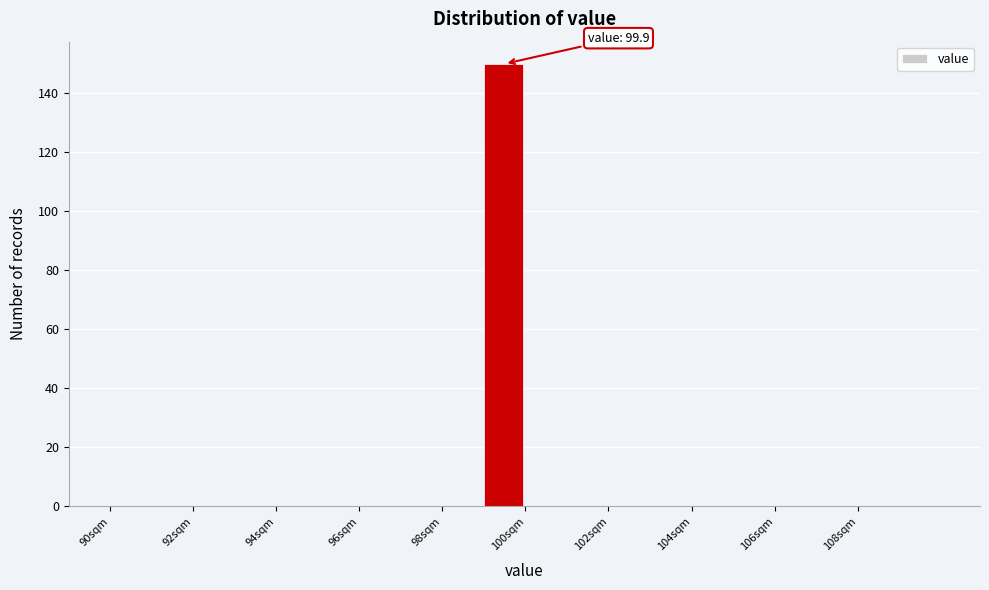

Which range on the x-axis has the tallest bar?

99 to 100